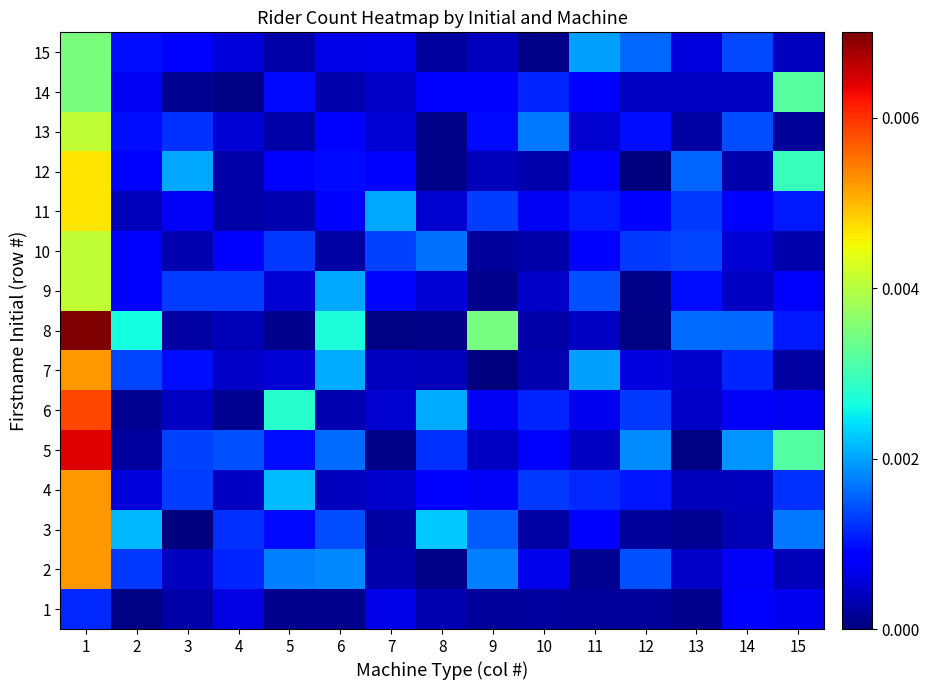

At which category does the chart reach its minimum across all series?

9